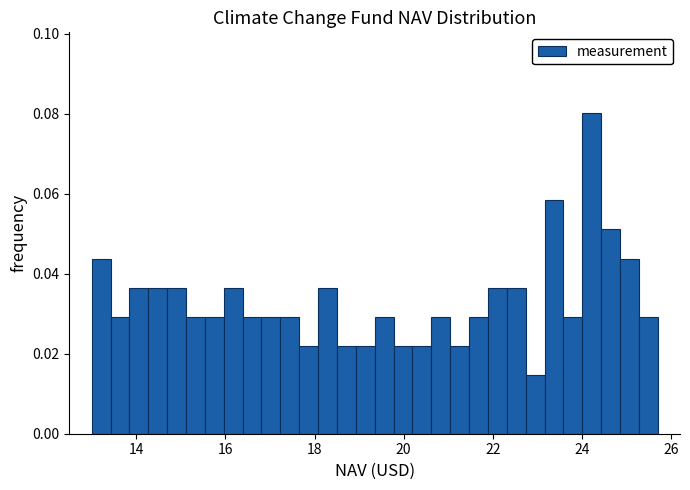

Around what value on the x-axis is the tallest bar? Give the approximate position of its centre, as read against the axis.

24.2